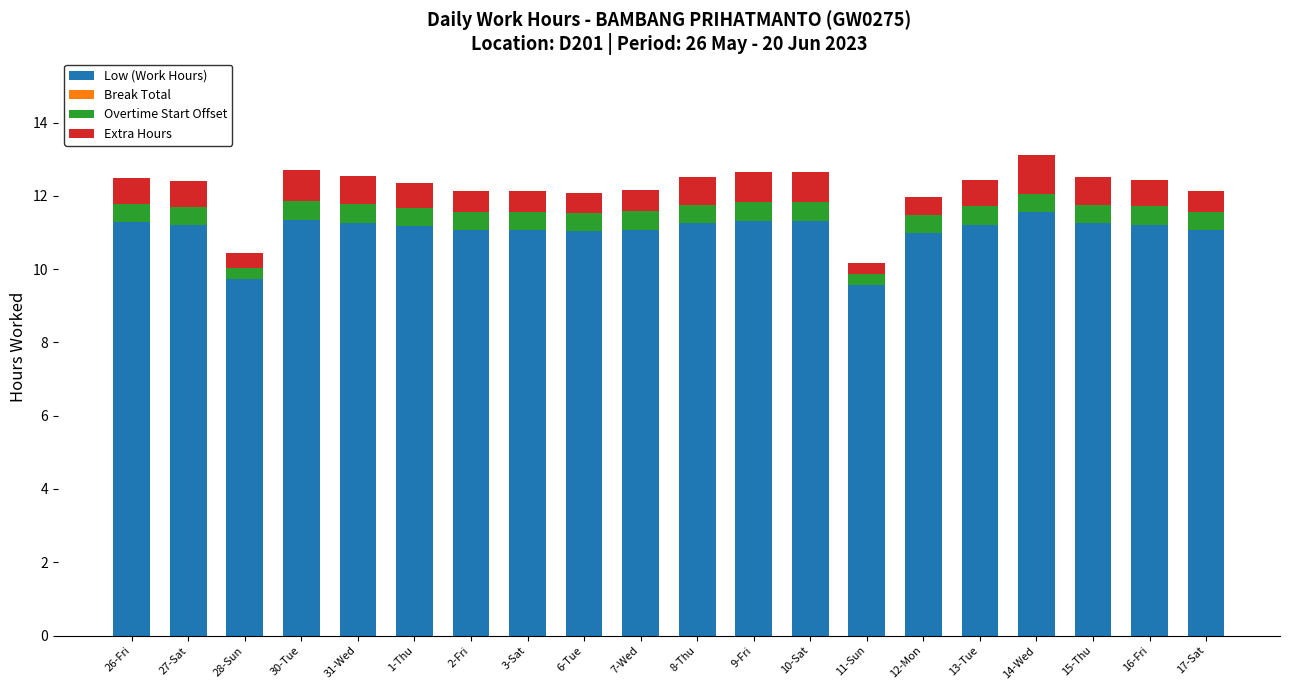

What is the average value of the Low (Work Hours) series?

11.1